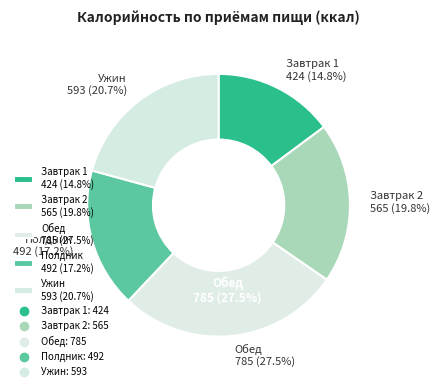

What is the total percentage of Ужин and Завтрак 2?

40.5%